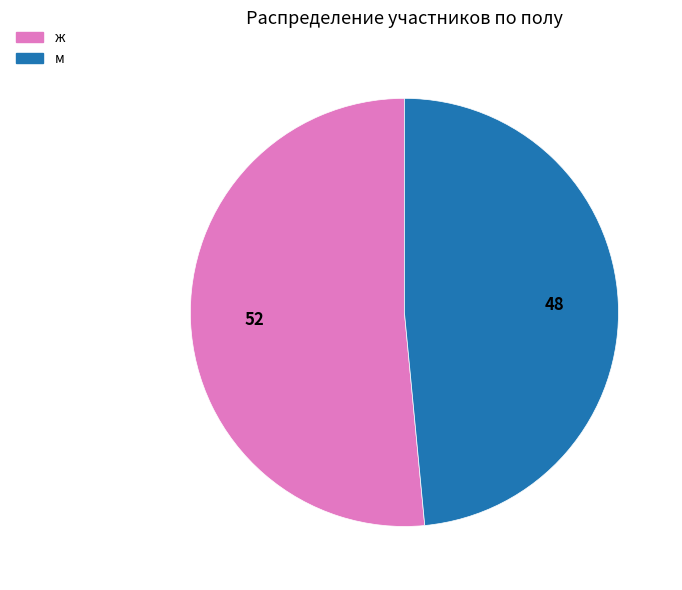

Is it true that ж is 52% of the pie?

True